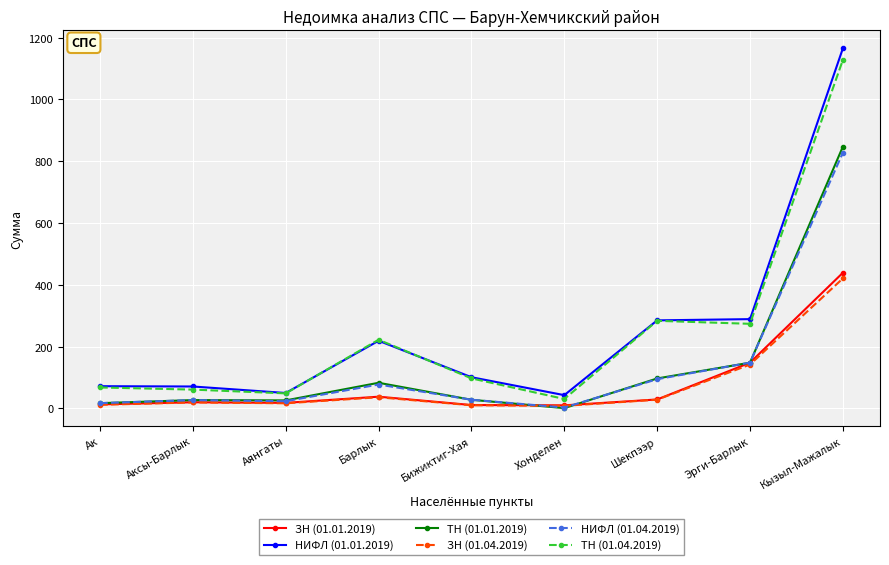

What are all the series names shown in the legend?

ЗН (01.01.2019), НИФЛ (01.01.2019), ТН (01.01.2019), ЗН (01.04.2019), НИФЛ (01.04.2019), ТН (01.04.2019)